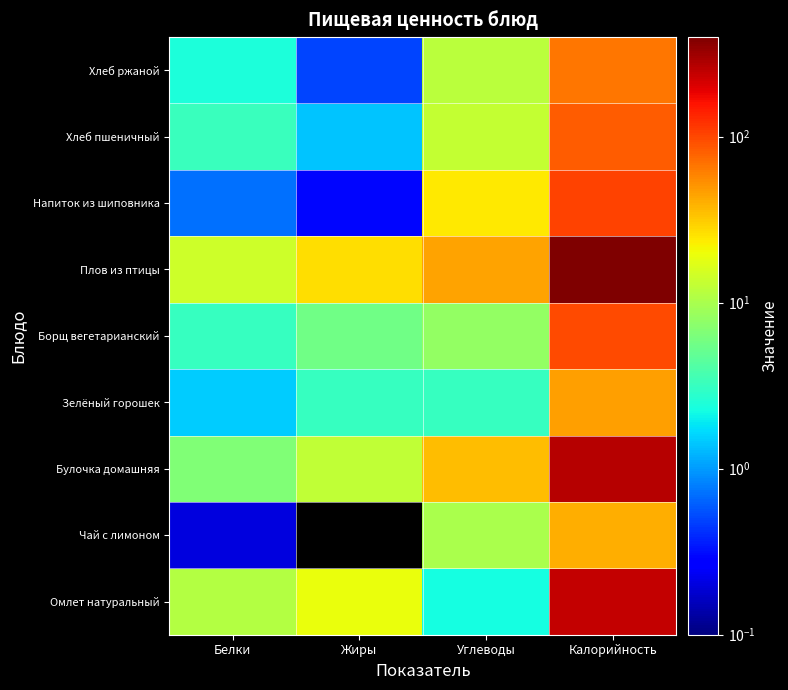

Which has a higher value, Углеводы or Калорийность?

Калорийность